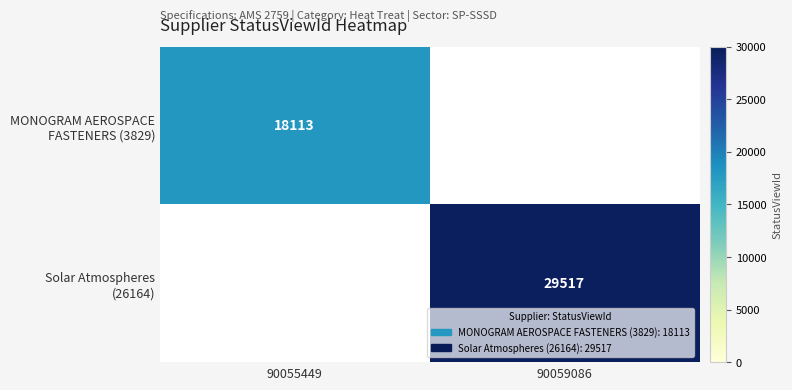

List the labels in order of Solar Atmospheres (26164) value, smallest first.

90055449, 90059086